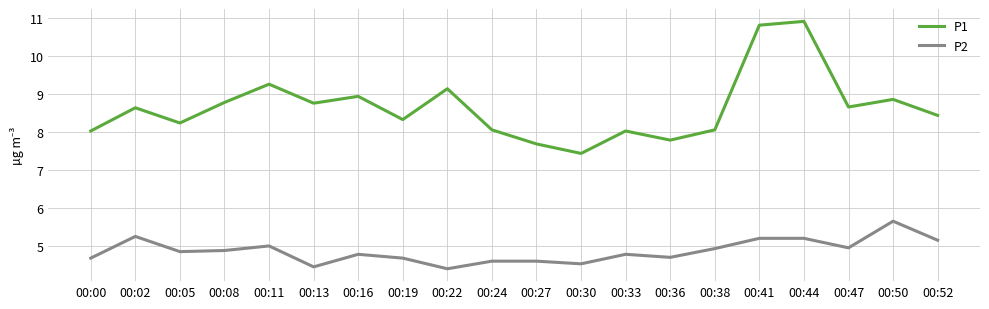

What is the total value across all series at 00:33?

12.8